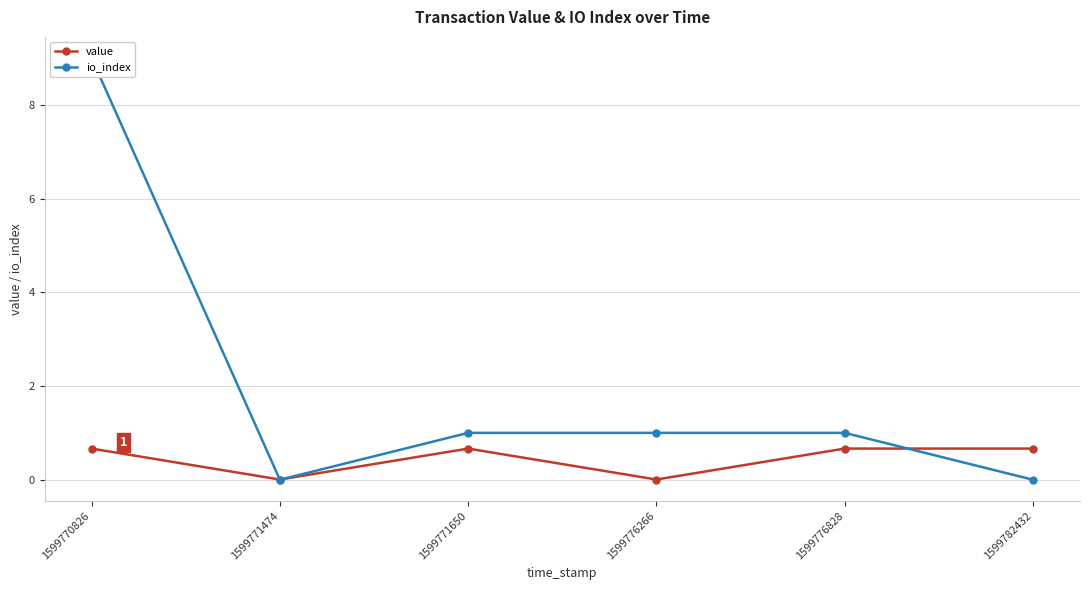

What is the maximum value shown in the chart?

9.0